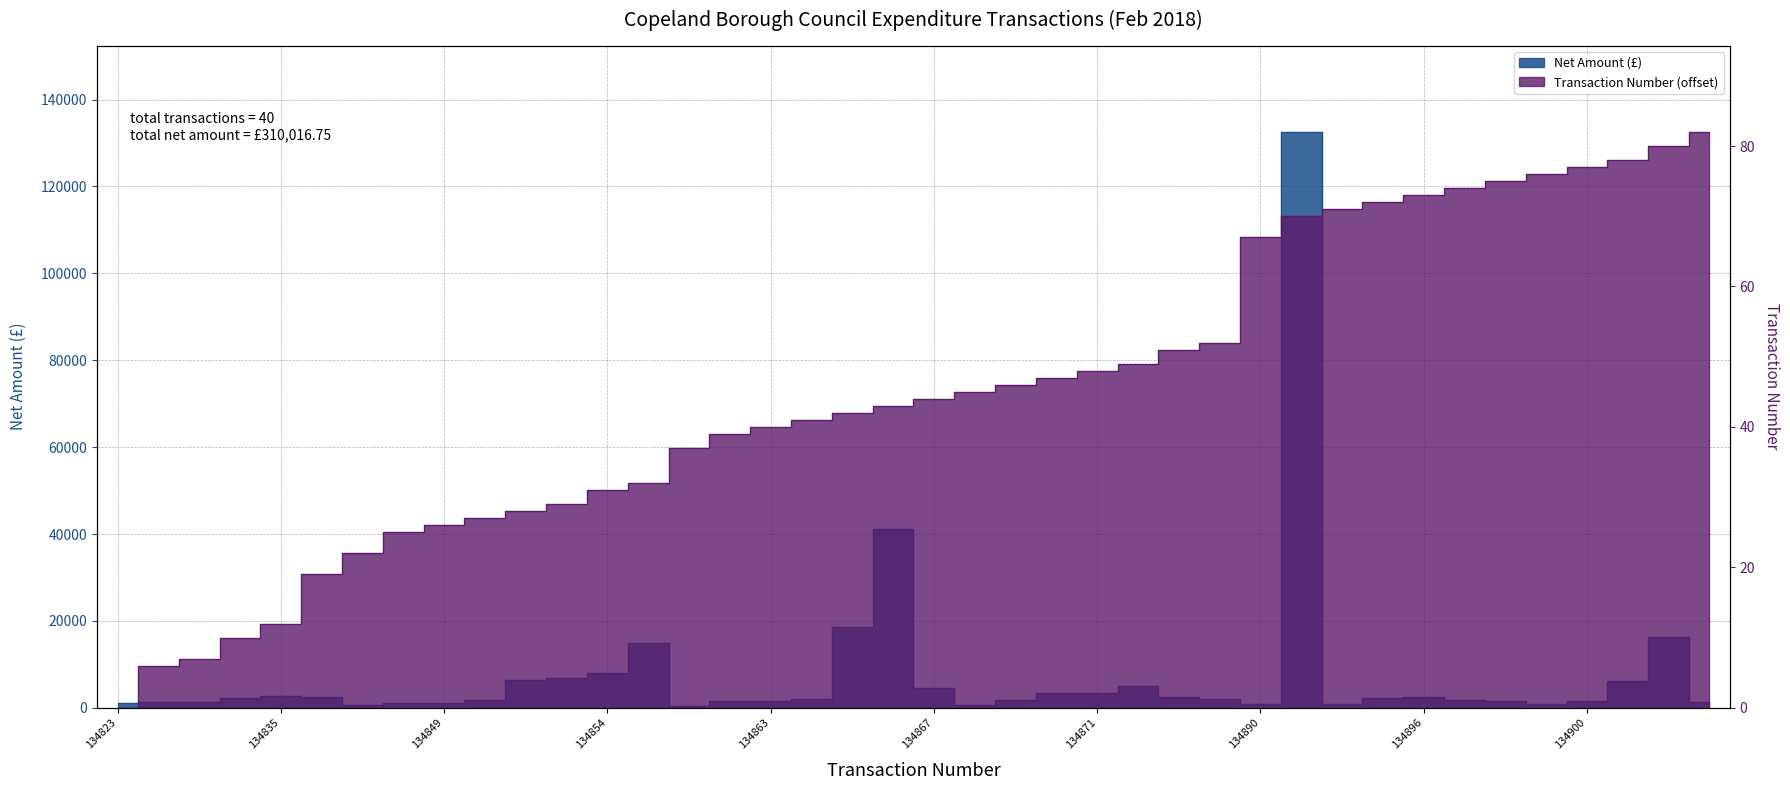

Reading right to left, what are all the values shown in this chart?

Net Amount (thousands): 134905=1295.0	134903=16247.3	134901=6097.6	134900=1650.0	134899=990.0	134898=1597.5	134897=1900.0	134896=2500.0	134895=2266.7	134894=820.0	134893=132544.6	134890=825.0	134875=2045.0	134874=2424.8	134872=4921.1	134871=3424.9	134870=3389.0	134869=1834.9	134868=727.1	134867=4529.9	134866=41278.9	134865=18716.9	134864=2139.0	134863=1686.9	134862=1555.1	134860=500.0	134855=15000.0	134854=8000.0	134852=6850.0	134851=6340.0	134850=1896.0	134849=1002.4	134848=1224.0	134845=570.6	134842=2576.9	134835=2724.8	134833=2256.5	134830=1266.3	134829=1262.1	134823=1140.0
Transaction Number (relative): 134905=82.0	134903=80.0	134901=78.0	134900=77.0	134899=76.0	134898=75.0	134897=74.0	134896=73.0	134895=72.0	134894=71.0	134893=70.0	134890=67.0	134875=52.0	134874=51.0	134872=49.0	134871=48.0	134870=47.0	134869=46.0	134868=45.0	134867=44.0	134866=43.0	134865=42.0	134864=41.0	134863=40.0	134862=39.0	134860=37.0	134855=32.0	134854=31.0	134852=29.0	134851=28.0	134850=27.0	134849=26.0	134848=25.0	134845=22.0	134842=19.0	134835=12.0	134833=10.0	134830=7.0	134829=6.0	134823=0.0